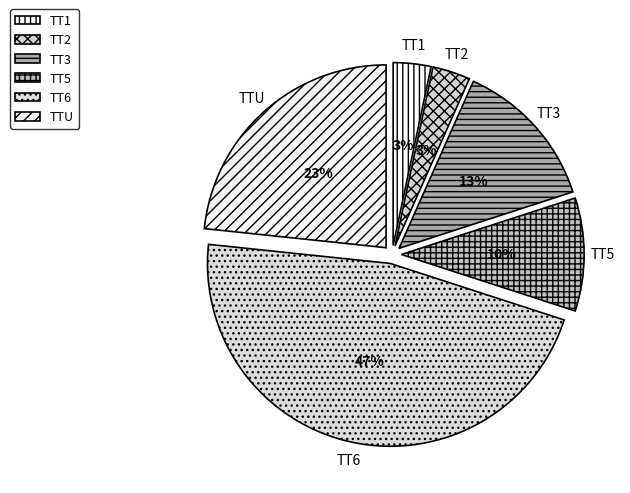

How many slices are in this pie chart?

6